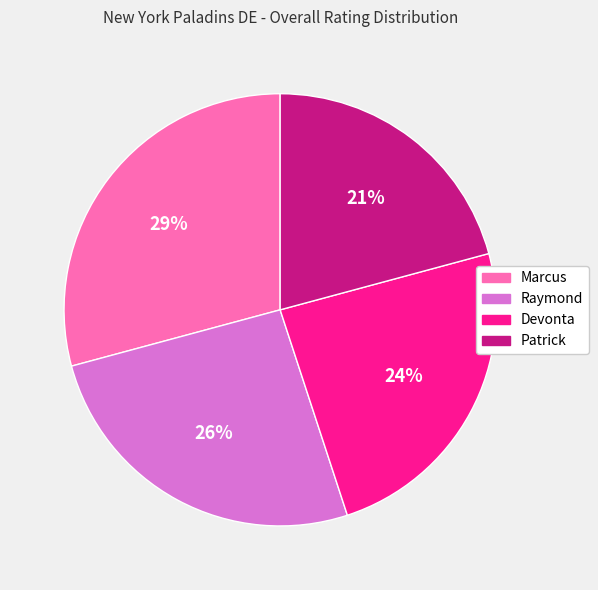

Which slice is the largest?

Marcus